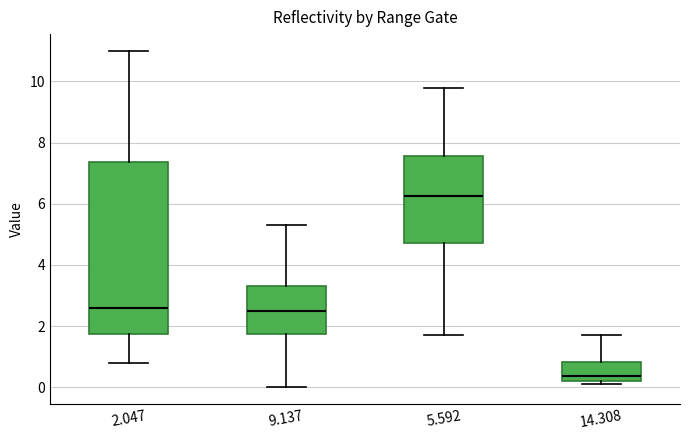

Which box has the highest median line?

5.592